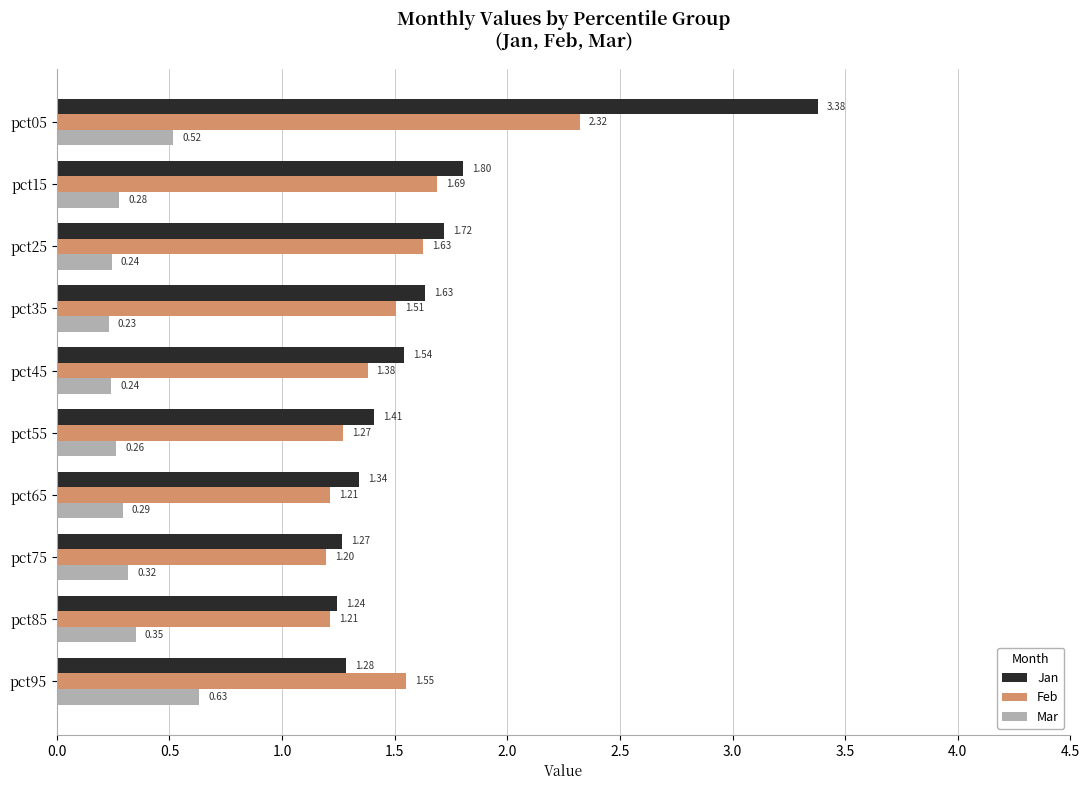

What is the total value across all series at pct95?

3.5